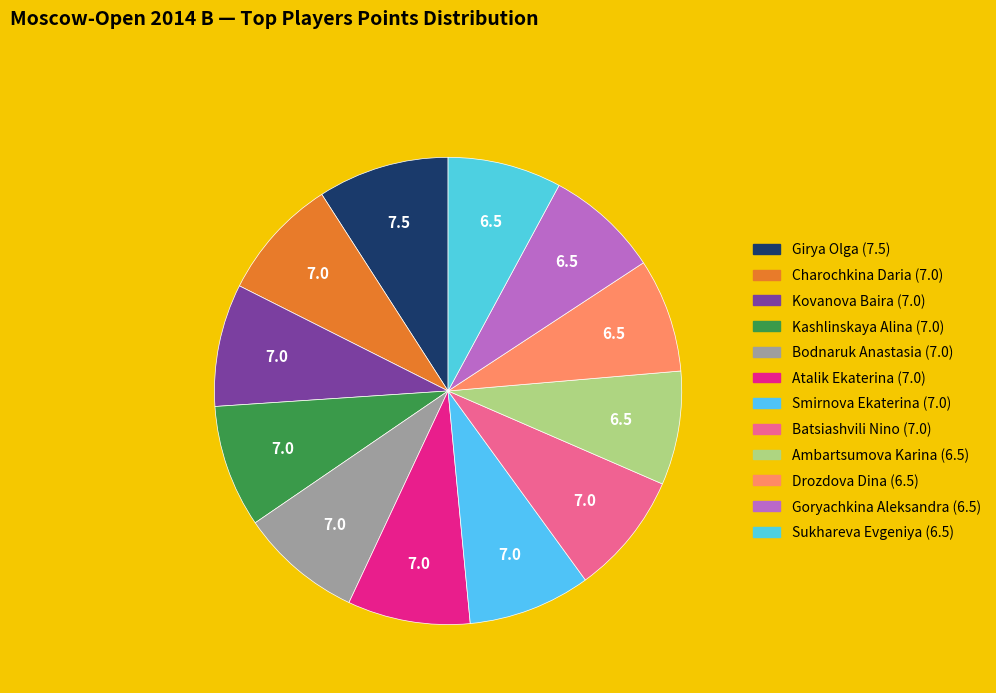

What percentage do Bodnaruk Anastasia and Girya Olga together represent?

17.6%